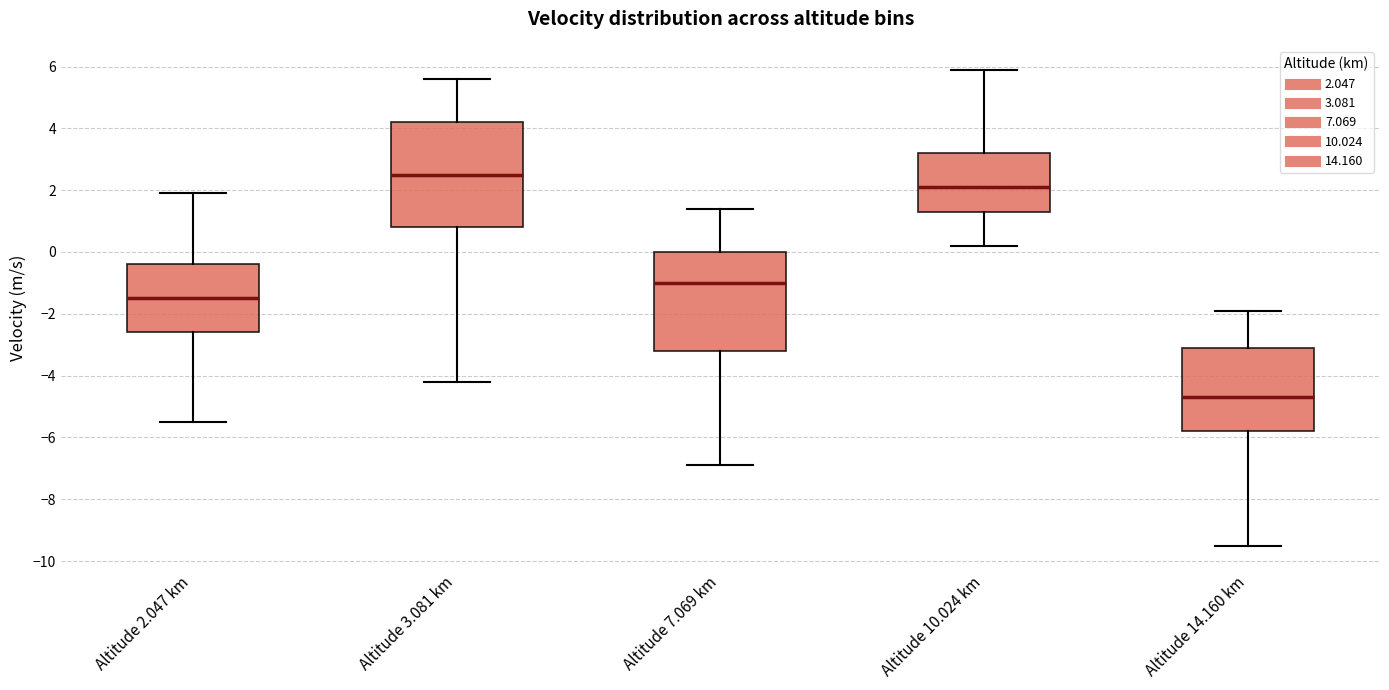

Where does the median line of the box for Altitude 14.160 km sit on the y-axis? The values are not printed on the chart, so give them approximately, as read against the axis.

-4.6